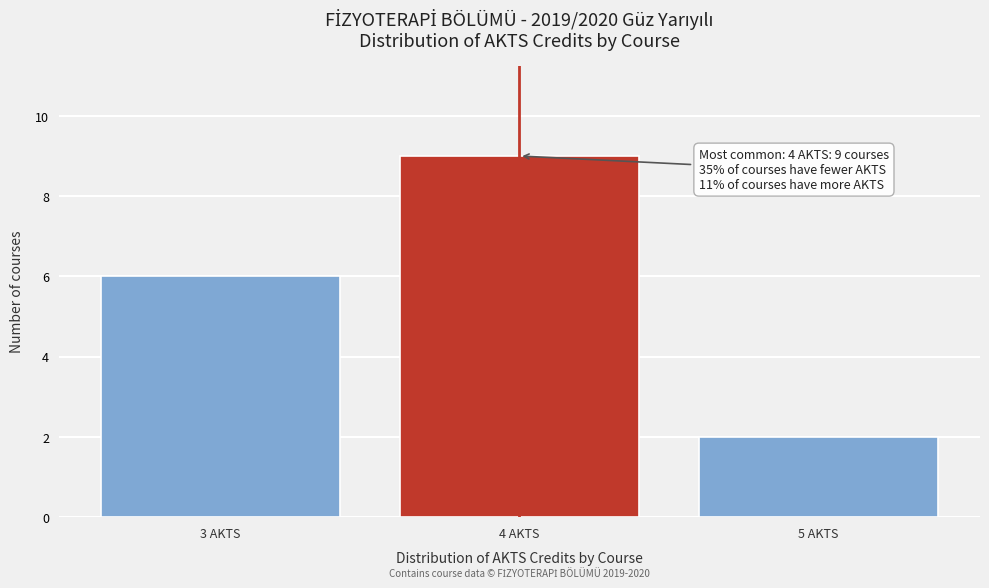

Reading right to left, what are all the values shown in this chart?

2	9	6